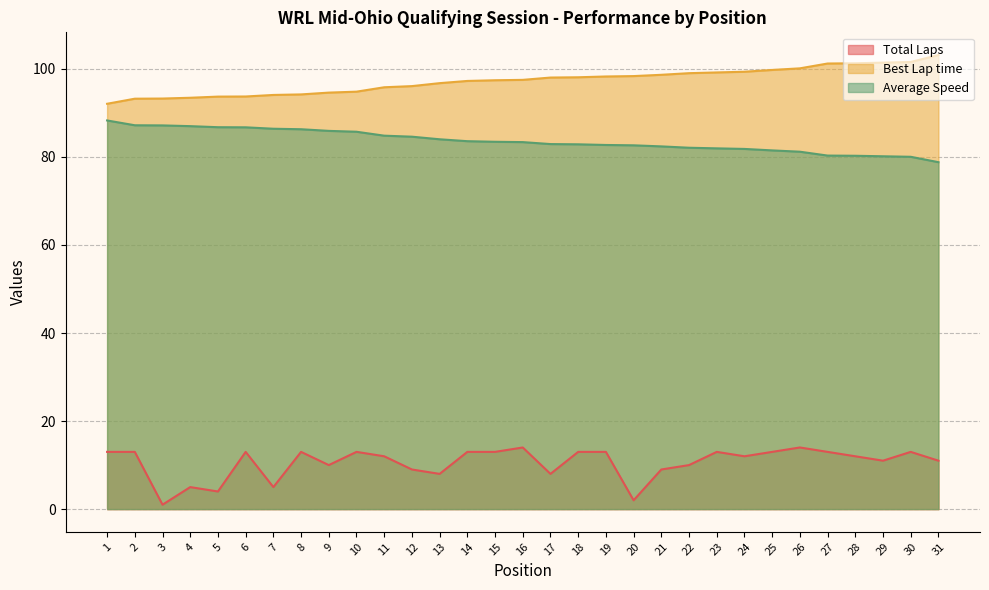

Reading right to left, what are all the values shown in this chart?

Total Laps: 11.0	13.0	11.0	12.0	13.0	14.0	13.0	12.0	13.0	10.0	9.0	2.0	13.0	13.0	8.0	14.0	13.0	13.0	8.0	9.0	12.0	13.0	10.0	13.0	5.0	13.0	4.0	5.0	1.0	13.0	13.0
Best Lap time: 103.1	101.6	101.4	101.3	101.2	100.1	99.8	99.4	99.2	99.0	98.7	98.4	98.3	98.1	98.0	97.5	97.4	97.3	96.8	96.1	95.8	94.8	94.6	94.2	94.1	93.7	93.7	93.4	93.3	93.2	92.1
Average Speed: 78.8	80.0	80.1	80.3	80.3	81.2	81.5	81.8	81.9	82.1	82.4	82.6	82.7	82.9	82.9	83.4	83.4	83.6	84.0	84.6	84.8	85.7	85.9	86.3	86.4	86.7	86.8	87.0	87.2	87.2	88.3